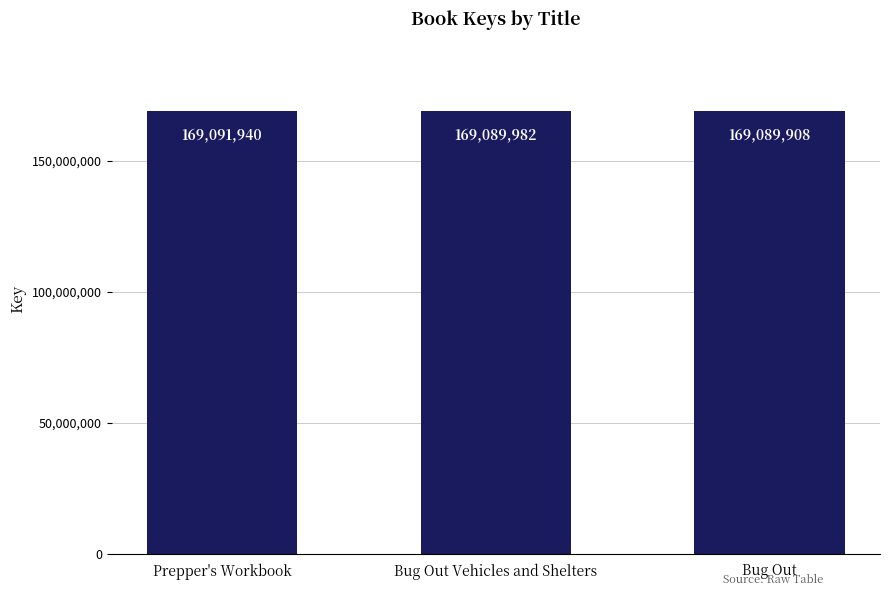

Rank the categories by value from lowest to highest.

Bug Out, Bug Out Vehicles and Shelters, Prepper's Workbook